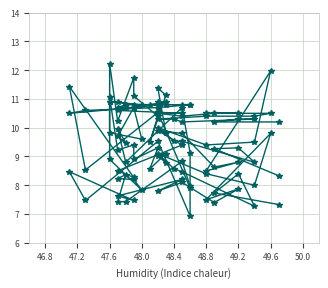

In SDS_P1, how many points are higher than both neighbors (excluding endpoints)?

13